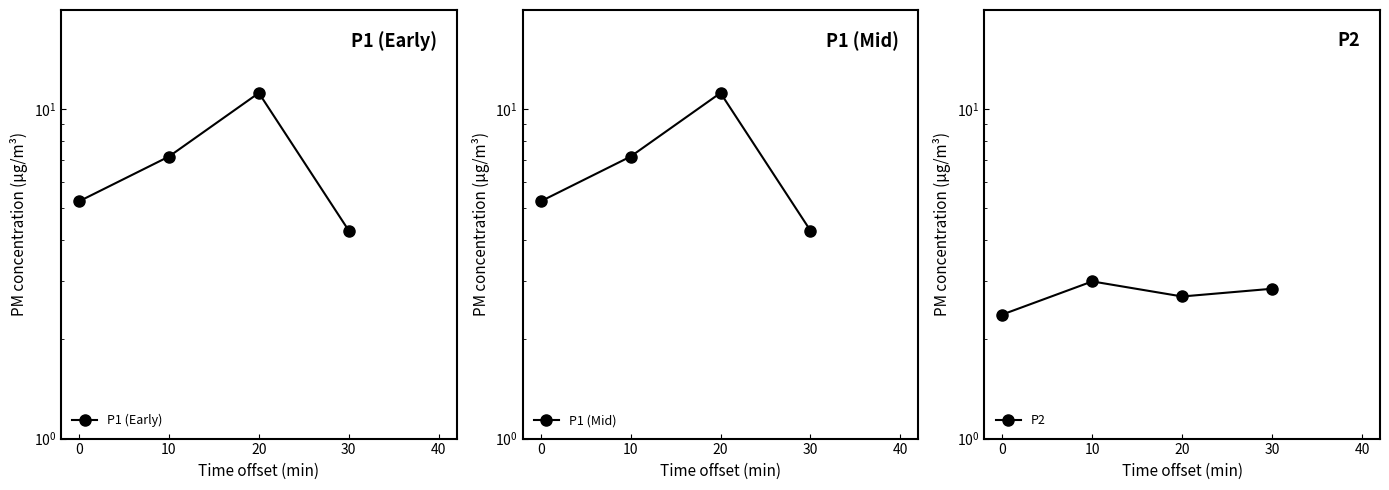

True or false: P1 (Early) has a value of 4.6 at 20.

False